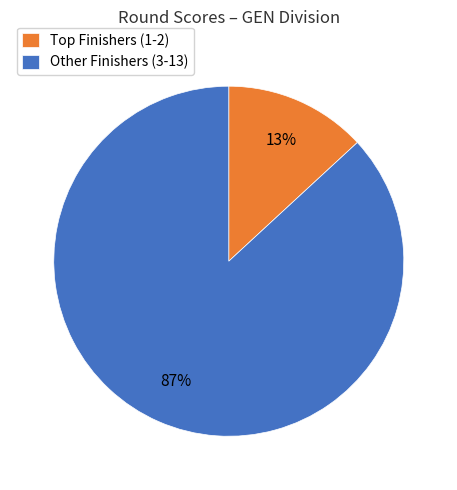

Rank the categories by value from highest to lowest.

Other Finishers (3-13), Top Finishers (1-2)